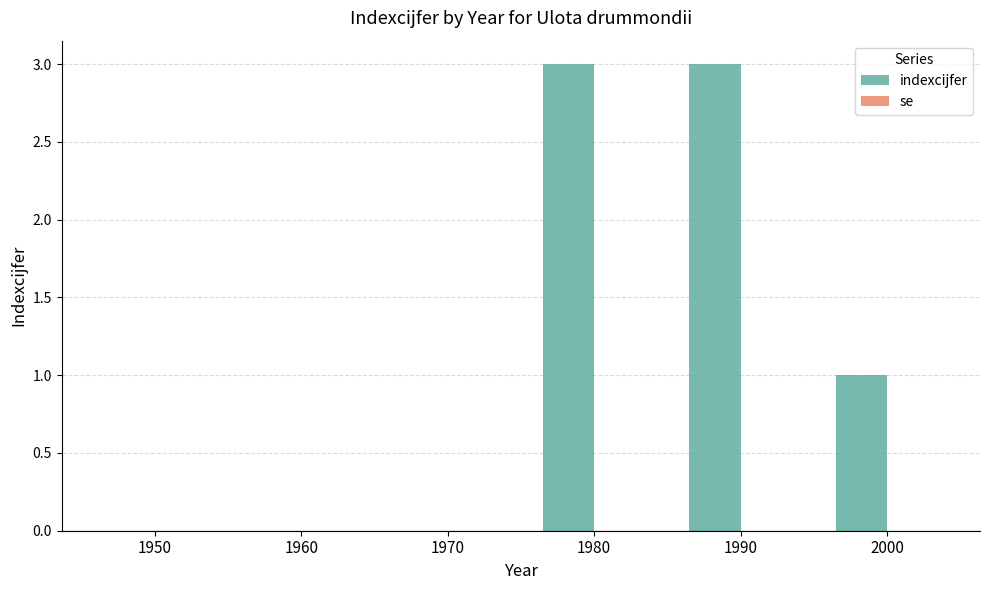

Are the bars horizontal?

No